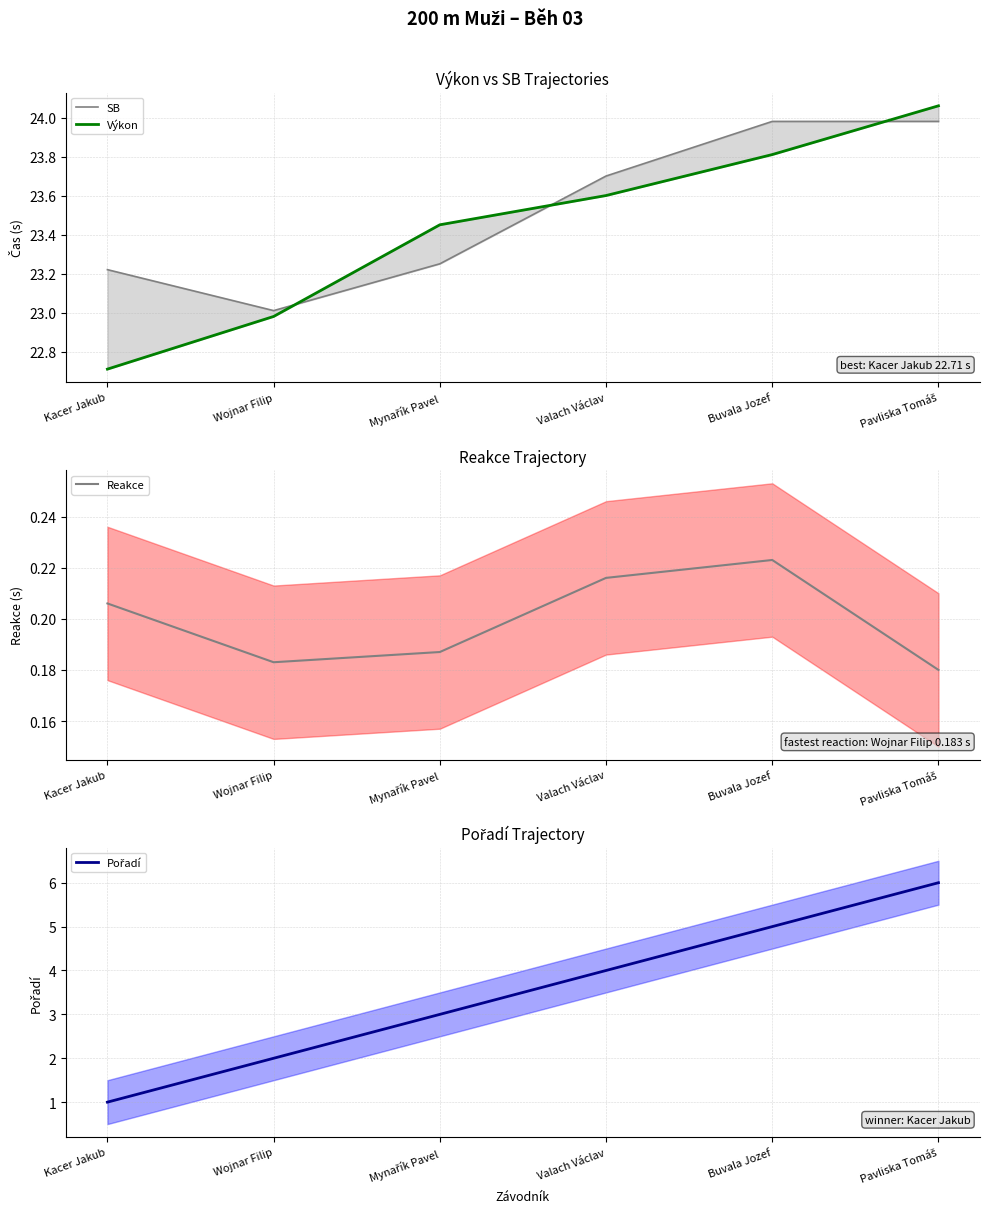

What is the sum of the Výkon values at Valach Václav and Buvala Jozef?

47.4